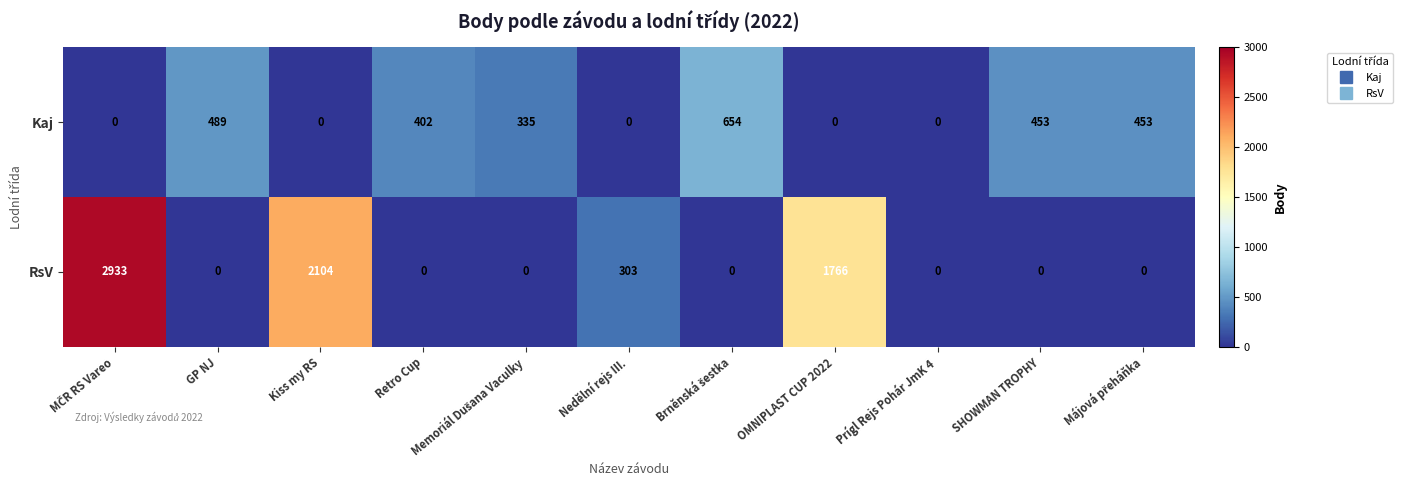

What is the difference between the second highest and minimum values in the RsV series?

2104